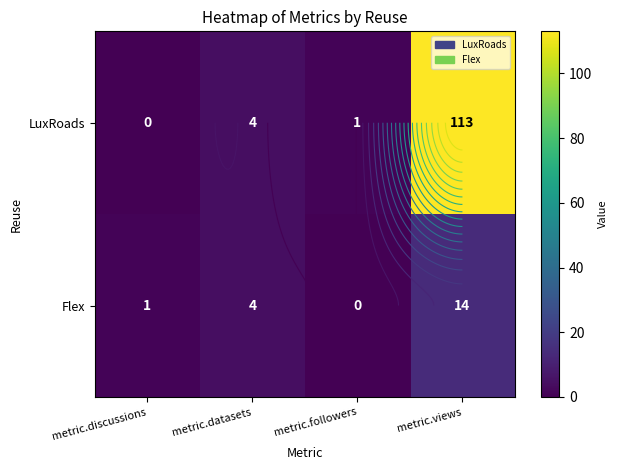

At how many categories does at least one series exceed 91?

1